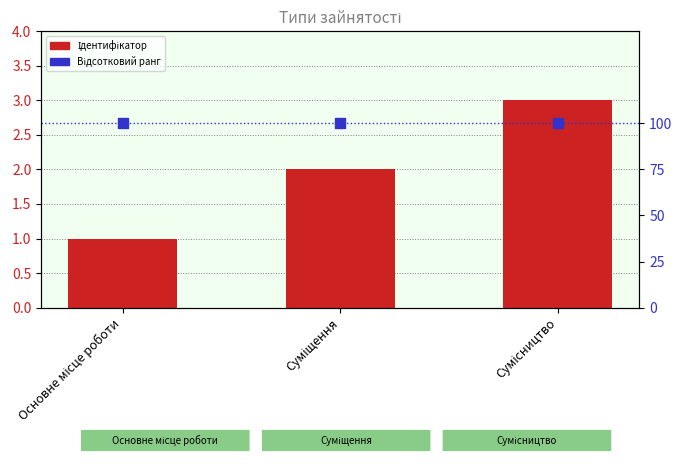

At which category is the sum across all series the highest?

Сумісництво